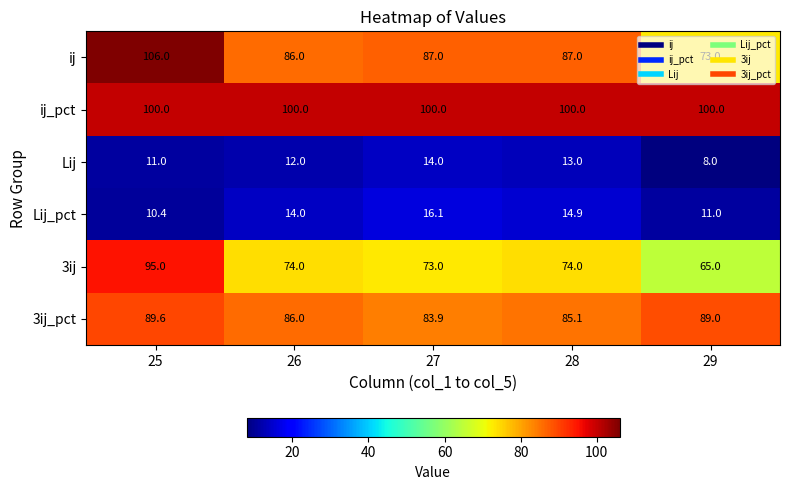

Which series has the largest total across all categories?

ij_pct